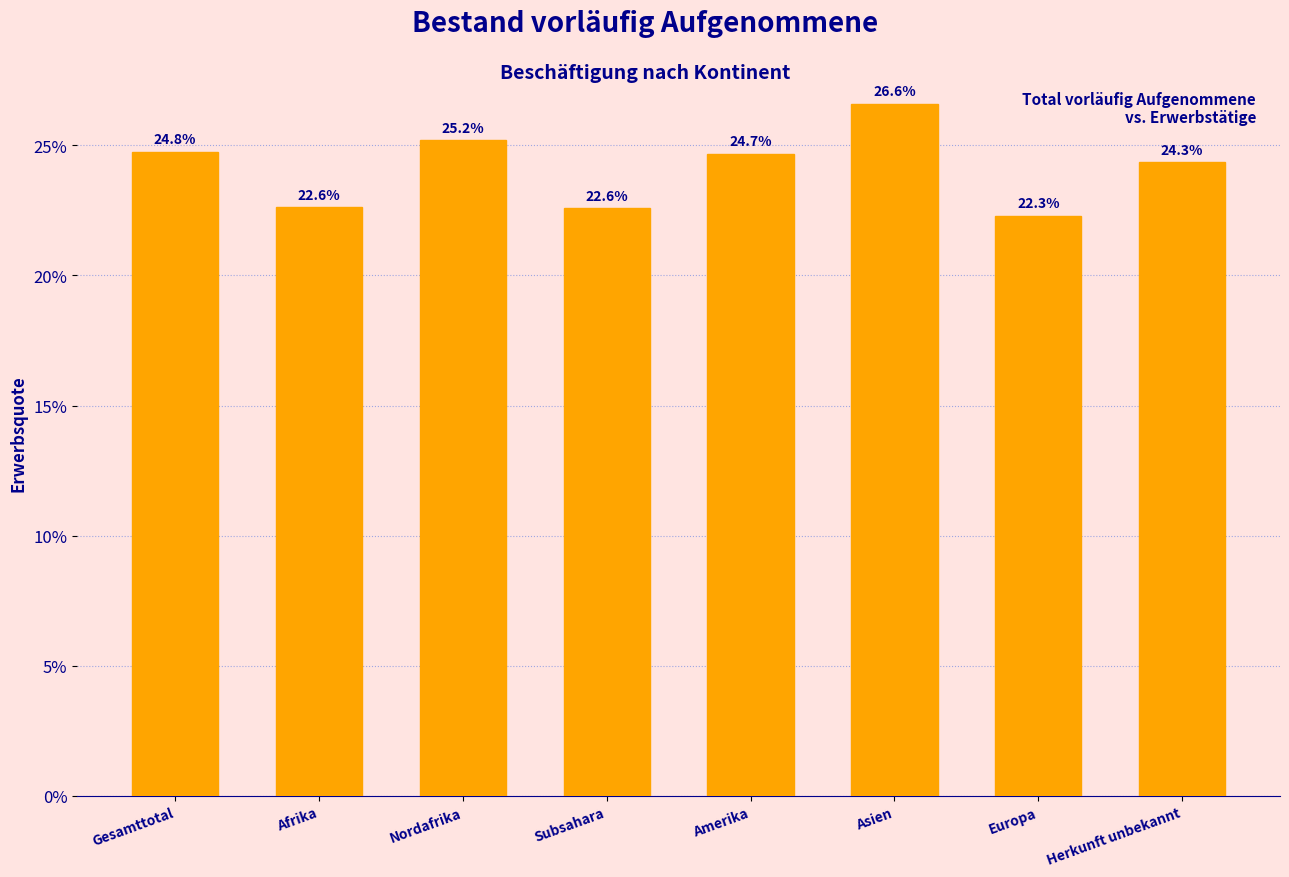

Which has a higher value, Gesamttotal or Subsahara?

Gesamttotal